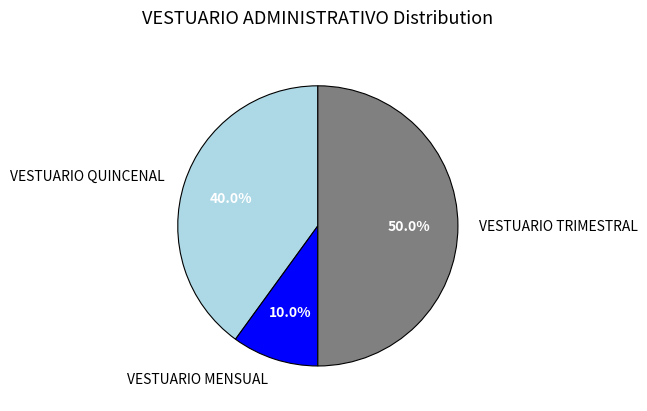

Between VESTUARIO TRIMESTRAL and VESTUARIO MENSUAL, which is larger?

VESTUARIO TRIMESTRAL